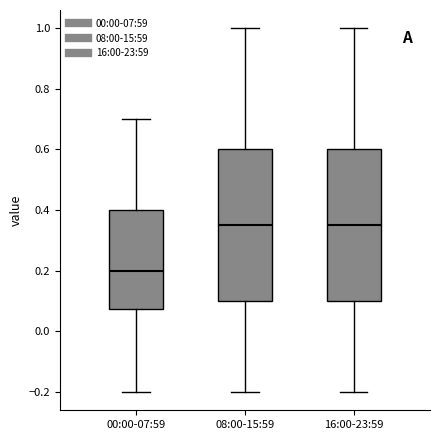

Reading left to right, transcribe this box plot: for each box, give where its median line is, the range the box spans, and where its two whiskers end, as read against the y-axis. The values are not printed on the chart, so give them approximately, as read against the axis.

00:00-07:59: median 0.20, box 0.08 to 0.40, whiskers -0.20 to 0.70
08:00-15:59: median 0.36, box 0.10 to 0.60, whiskers -0.20 to 1.00
16:00-23:59: median 0.36, box 0.10 to 0.60, whiskers -0.20 to 1.00